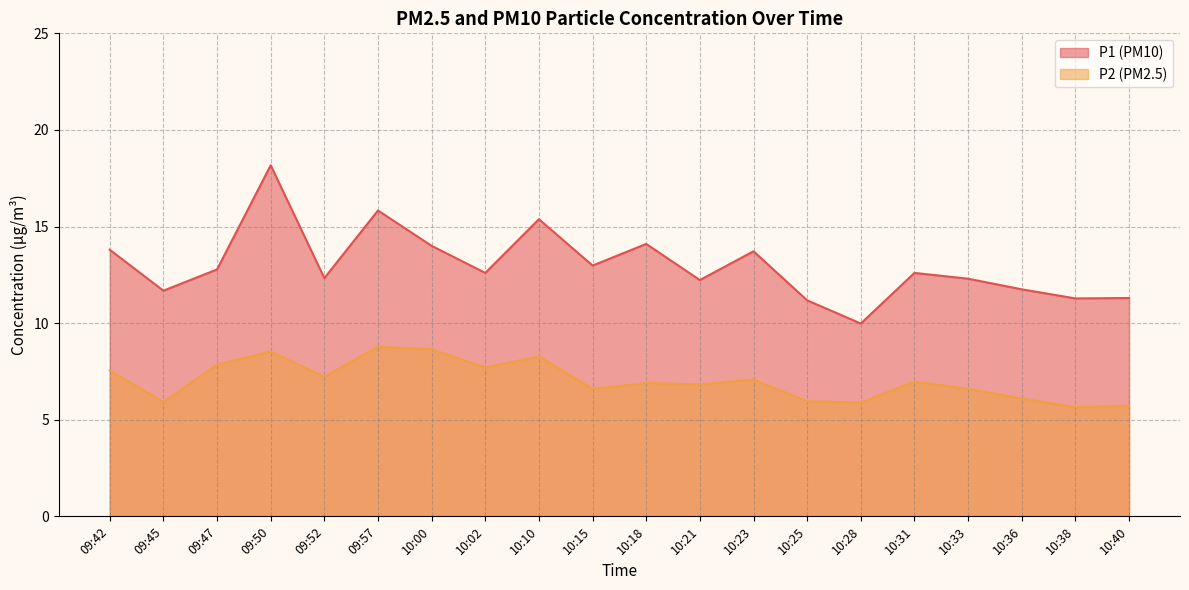

What is the average value of the P1 series?

13.0